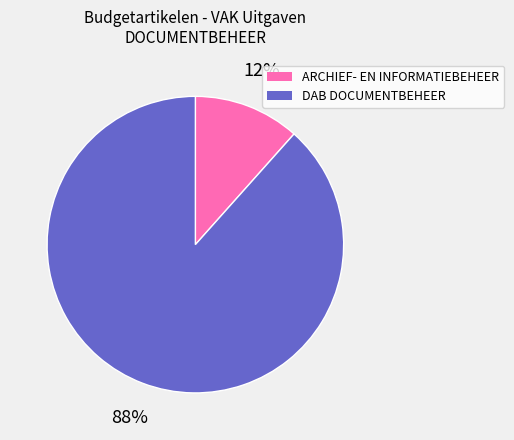

Is there any slice that represents more than half of the pie?

Yes